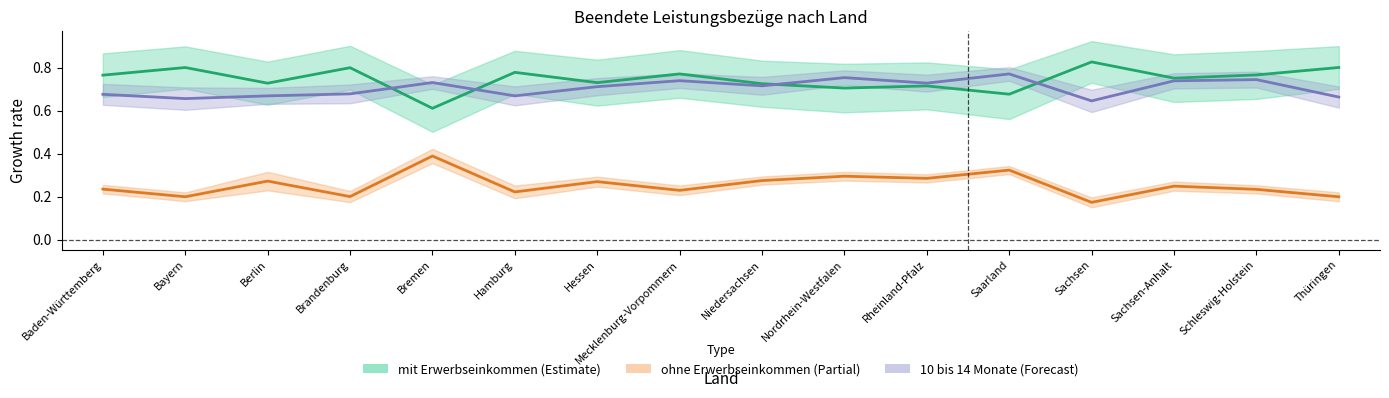

At which label does ohne Erwerbseinkommen reach its peak?

Bremen